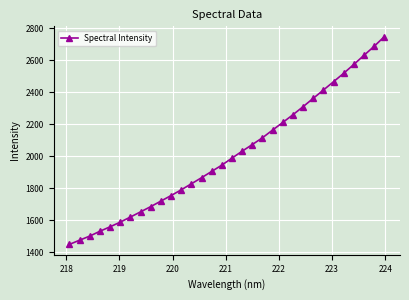

What is the greatest value displayed?

2746.6